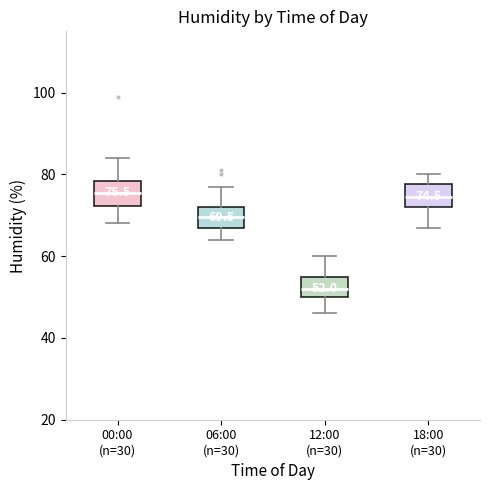

Which box's median line is the lowest?

12:00 (n=30)